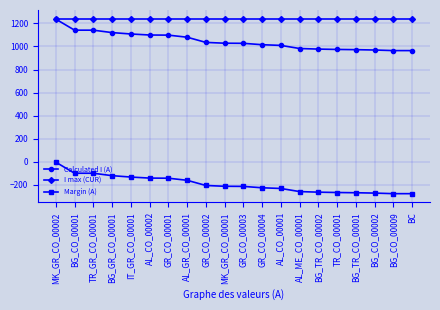

How many data points does each series have?

20